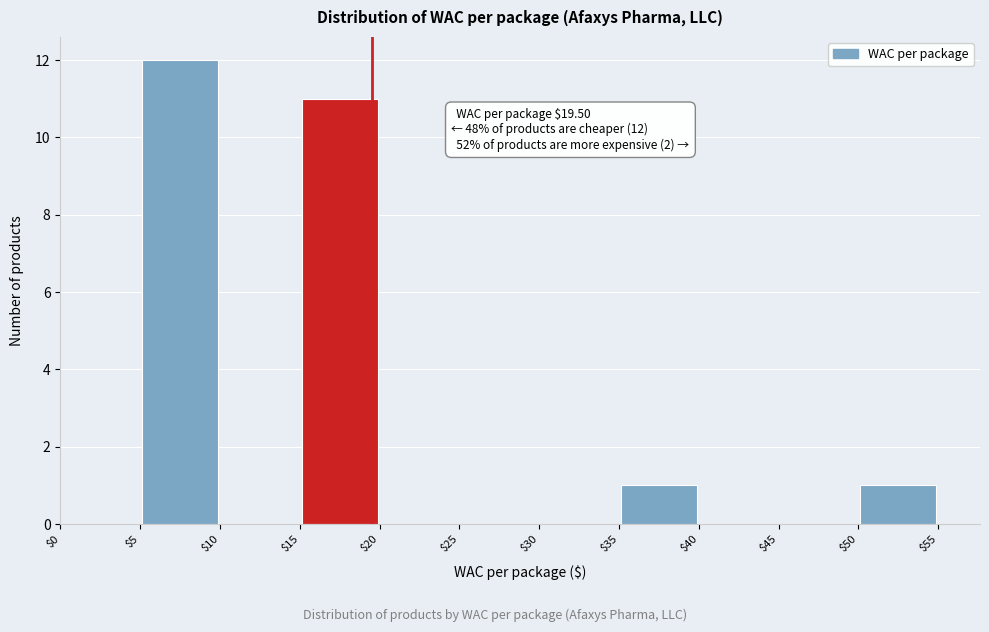

Which range on the x-axis has the tallest bar?

$5 to $10